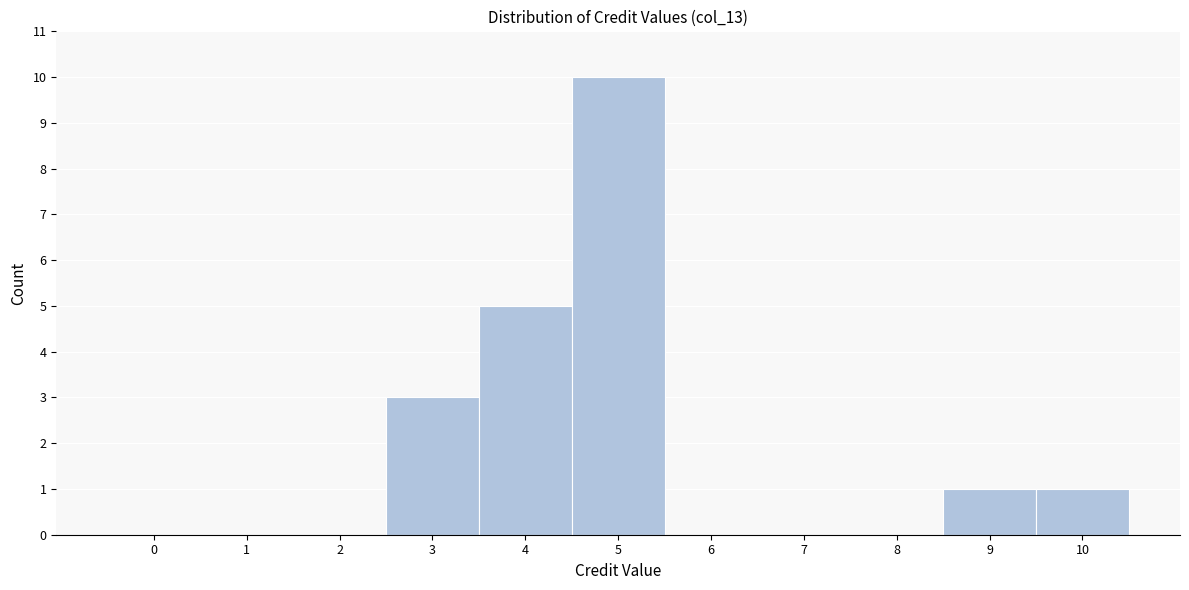

Reading right to left, transcribe all the data shown in this chart.

10=1	9=1	8=0	7=0	6=0	5=10	4=5	3=3	2=0	1=0	0=0